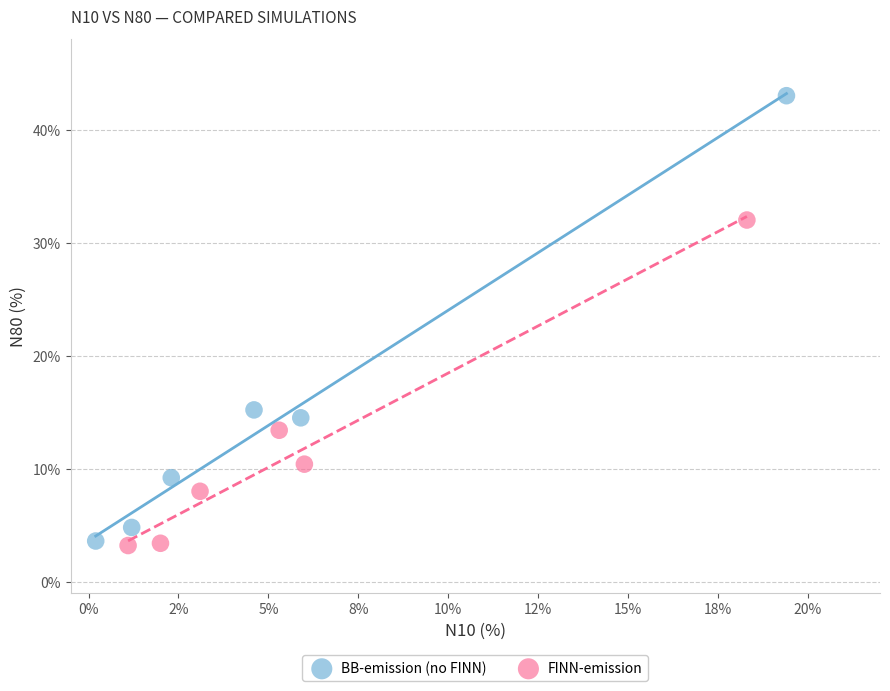

Which series has the widest spread of Y values?

BB-emission (no FINN)